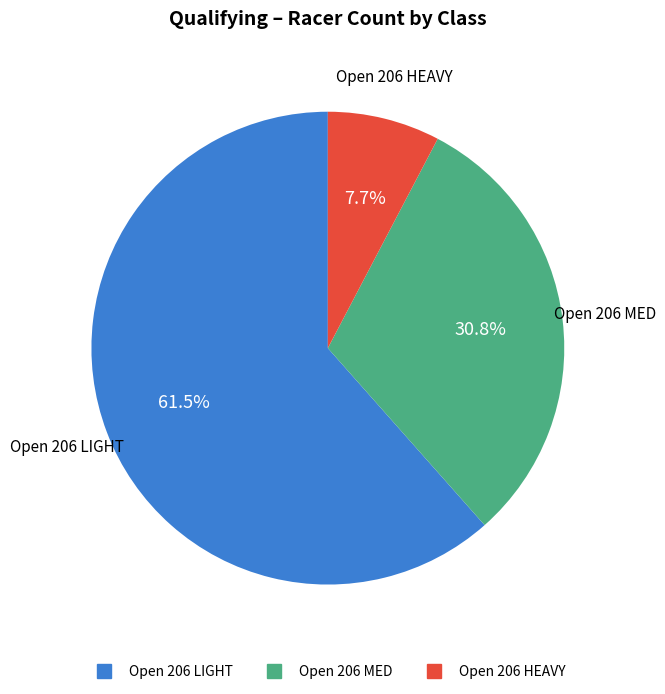

Is the sum of Open 206 HEAVY and Open 206 MED greater than half?

No